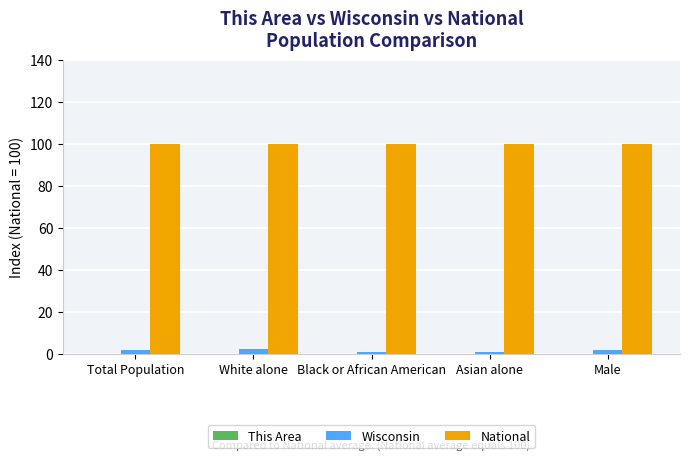

Which series has the largest total across all categories?

National